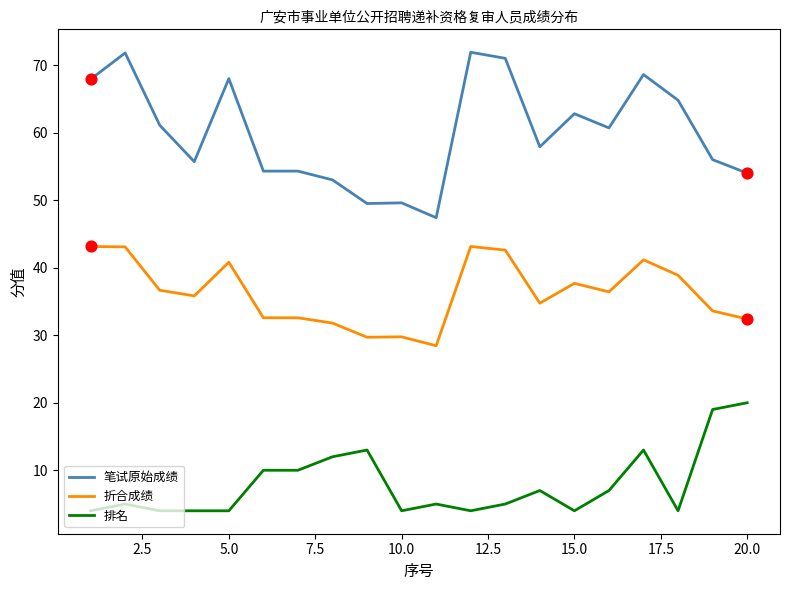

Which series has the widest spread of values?

笔试原始成绩